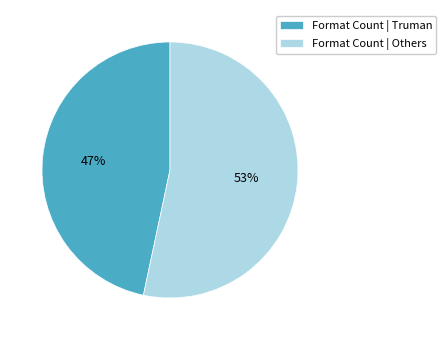

True or false: Format Count | Others accounts for 53% of the total.

True